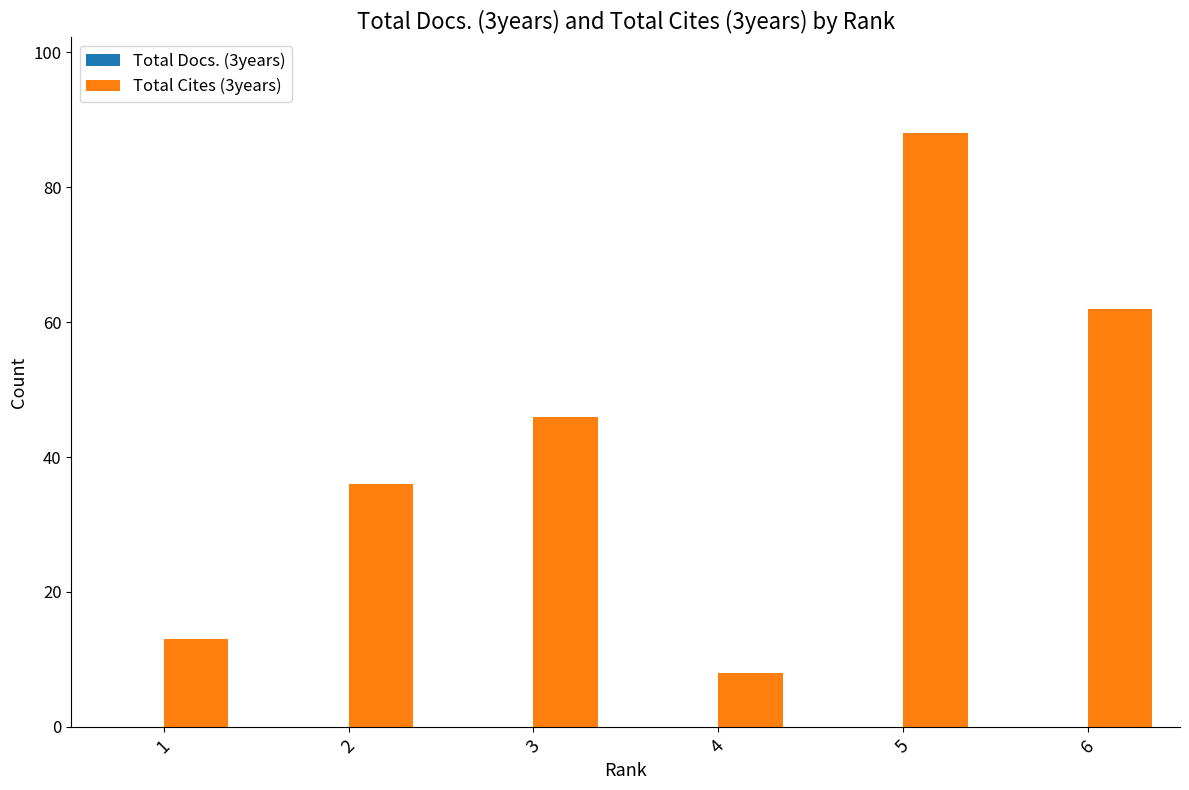

What is the sum of the values at 3 and 6?

108